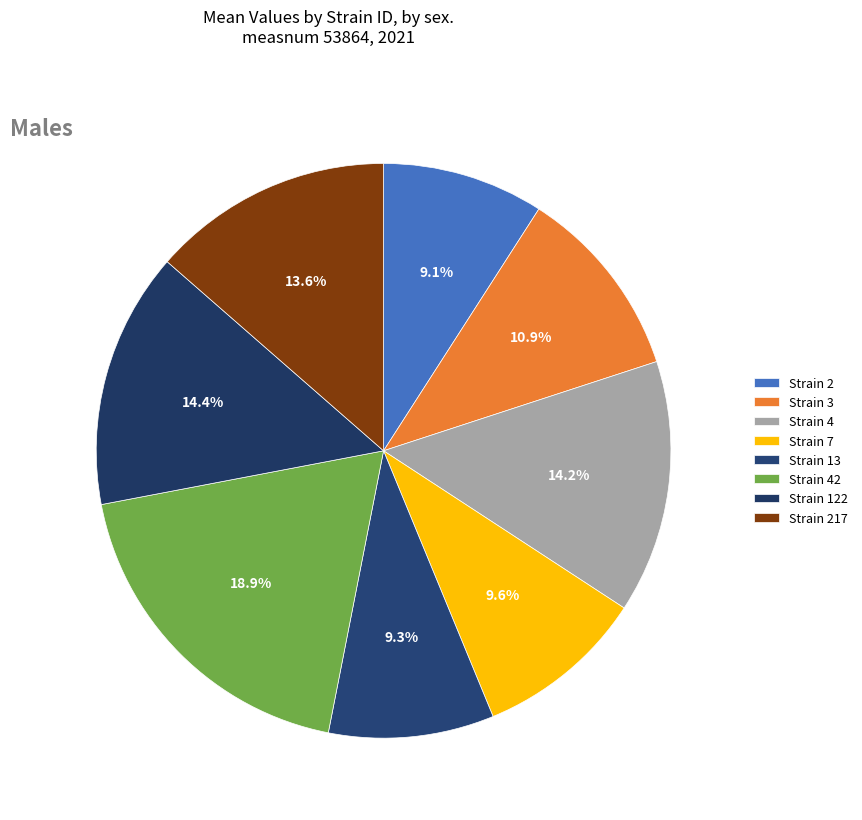

To the nearest percent, what is the difference between the largest and smallest slice percentages?

10%